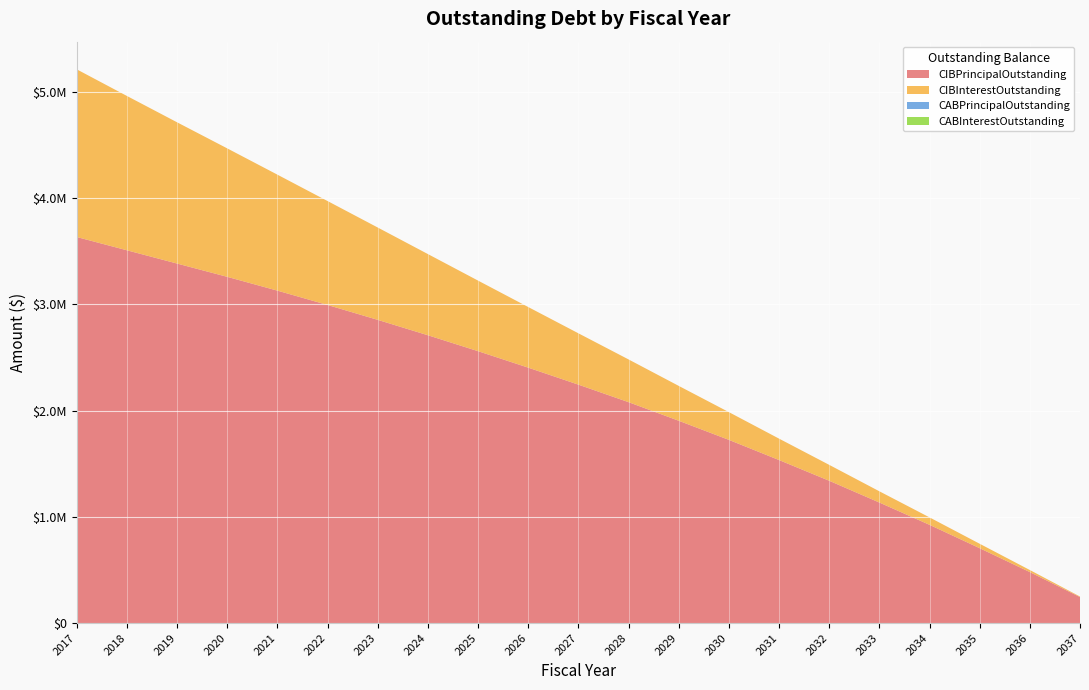

Reading left to right, what are all the values shown in this chart?

CIBPrincipalOutstanding: 2017=3635000.0	2018=3510000.0	2019=3385000.0	2020=3260000.0	2021=3130000.0	2022=2995000.0	2023=2855000.0	2024=2710000.0	2025=2560000.0	2026=2405000.0	2027=2245000.0	2028=2080000.0	2029=1905000.0	2030=1725000.0	2031=1535000.0	2032=1340000.0	2033=1135000.0	2034=925000.0	2035=705000.0	2036=480000.0	2037=245000.0
CIBInterestOutstanding: 2017=1578743.8	2018=1453156.2	2019=1330068.8	2020=1209481.2	2021=1092093.8	2022=978681.2	2023=869393.8	2024=764381.2	2025=664543.8	2026=570806.2	2027=483368.8	2028=402431.2	2029=328293.8	2030=261256.2	2031=201618.8	2032=149681.2	2033=105743.8	2034=70106.2	2035=41693.8	2036=19400.0	2037=4900.0
CABPrincipalOutstanding: 2017=0.0	2018=0.0	2019=0.0	2020=0.0	2021=0.0	2022=0.0	2023=0.0	2024=0.0	2025=0.0	2026=0.0	2027=0.0	2028=0.0	2029=0.0	2030=0.0	2031=0.0	2032=0.0	2033=0.0	2034=0.0	2035=0.0	2036=0.0	2037=0.0
CABInterestOutstanding: 2017=0.0	2018=0.0	2019=0.0	2020=0.0	2021=0.0	2022=0.0	2023=0.0	2024=0.0	2025=0.0	2026=0.0	2027=0.0	2028=0.0	2029=0.0	2030=0.0	2031=0.0	2032=0.0	2033=0.0	2034=0.0	2035=0.0	2036=0.0	2037=0.0